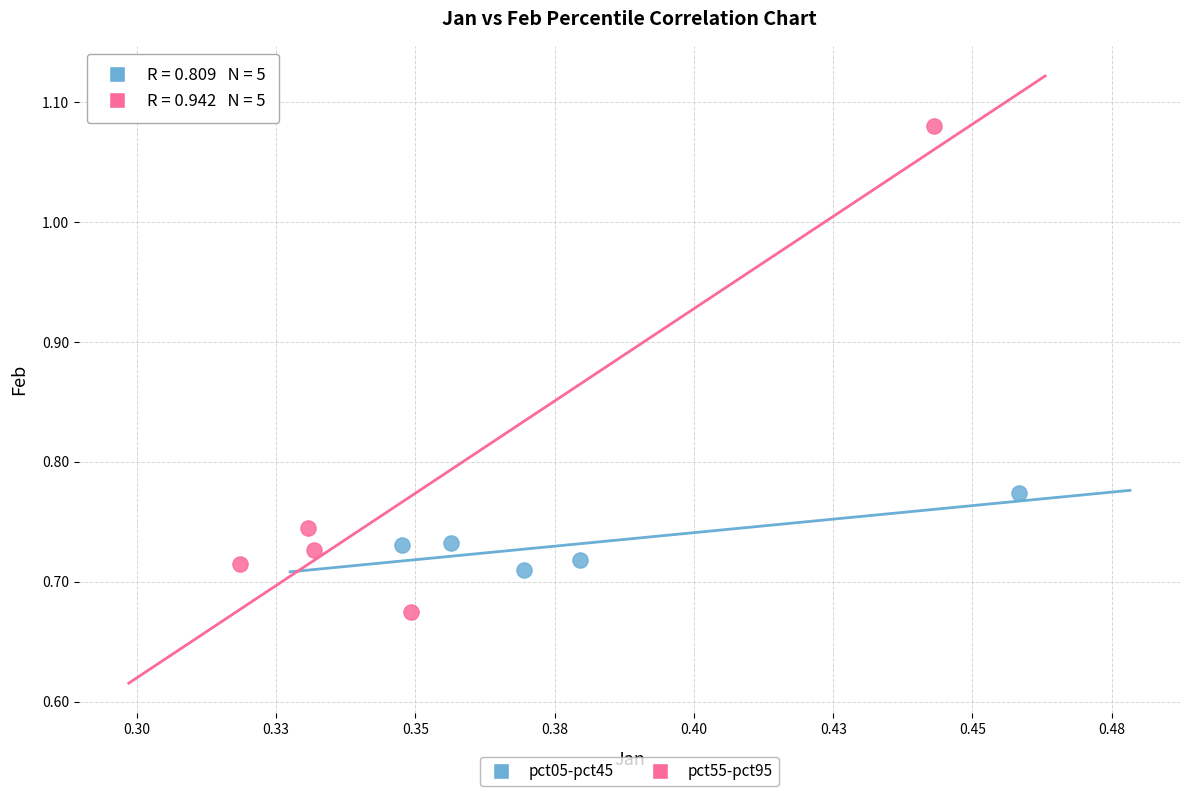

Which series reaches the minimum Y coordinate?

pct55-pct95